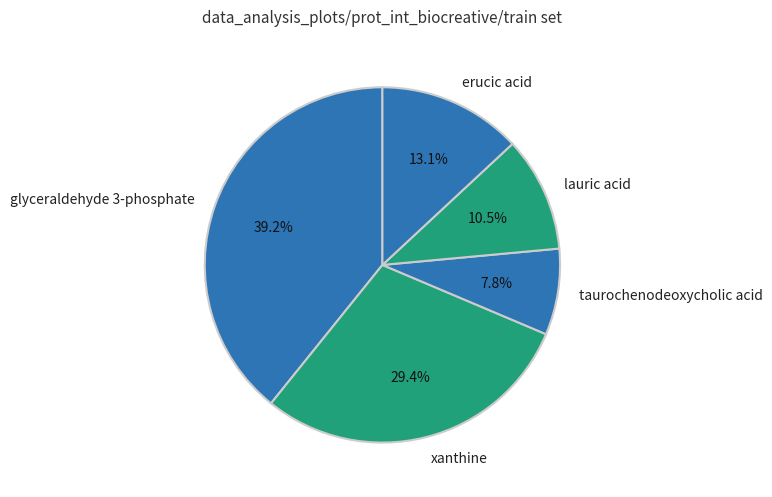

Do taurochenodeoxycholic acid and glyceraldehyde 3-phosphate together represent more than half of the pie?

No